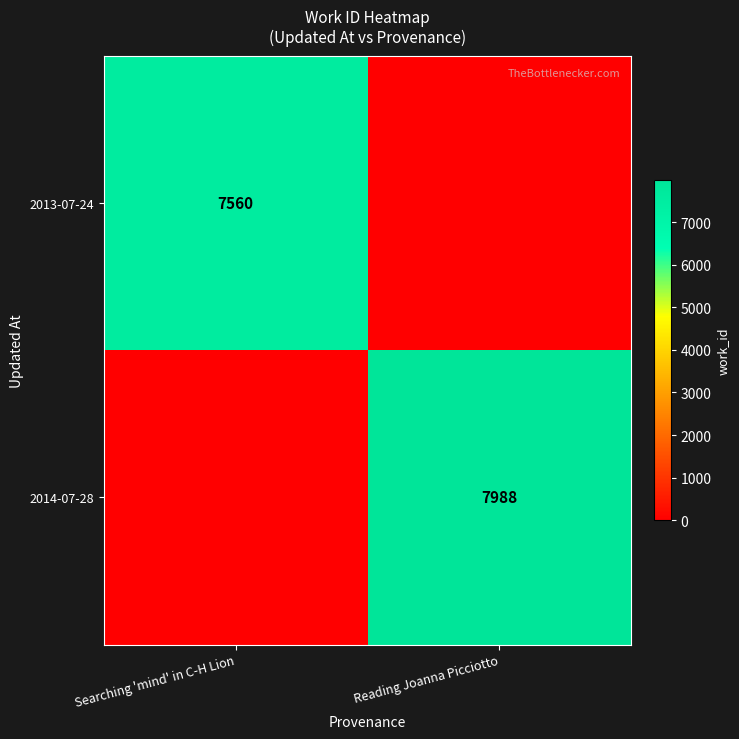

The 2014-07-28 series shows 11881 at Reading Joanna Picciotto. True or false?

False